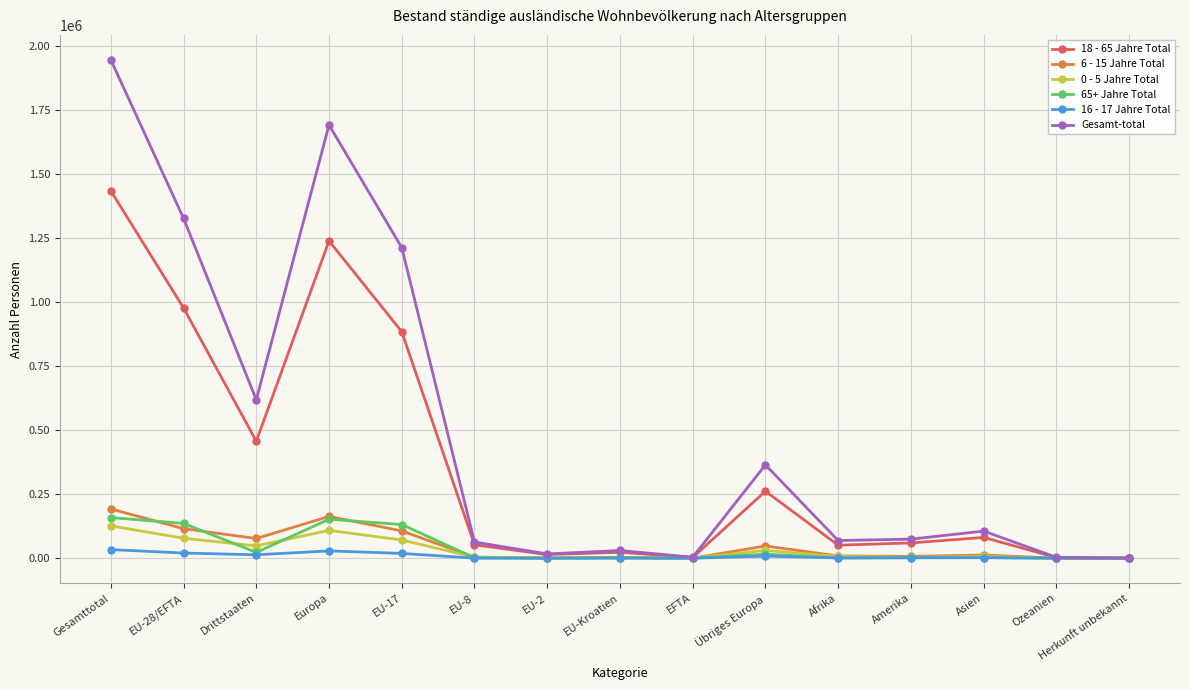

What value does the Gesamt-total series have at Übriges Europa?

364612